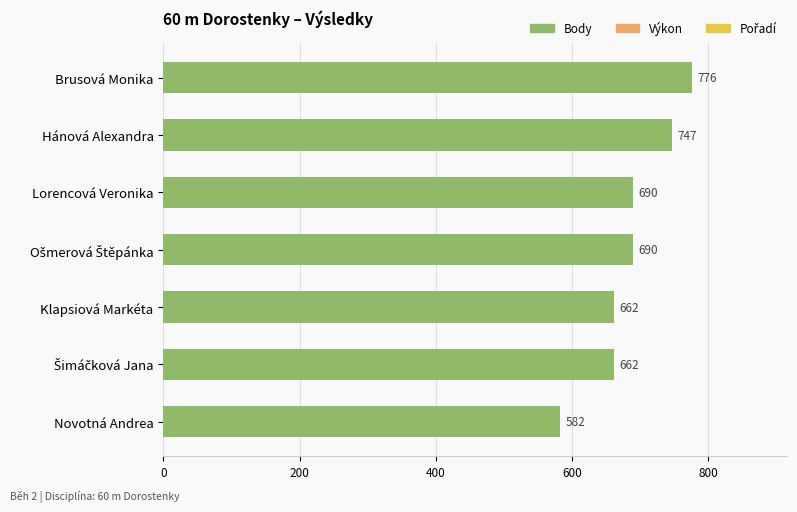

At which category does the chart reach its minimum across all series?

Novotná Andrea